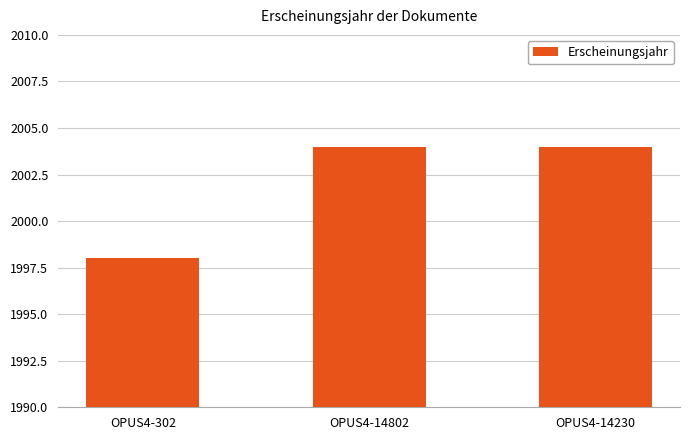

What is the value of the 2nd bar from the left?

2004